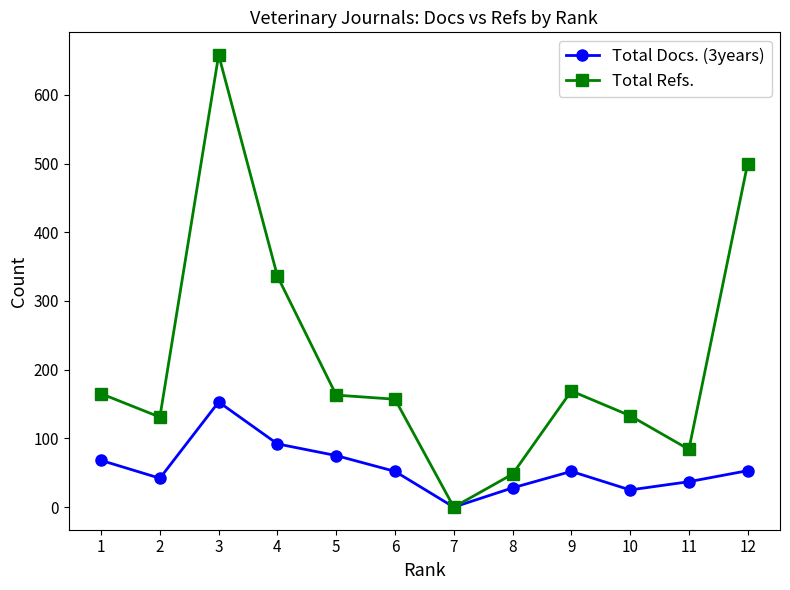

List the series in order of their peak value, lowest first.

Total Docs. (3years), Total Refs.